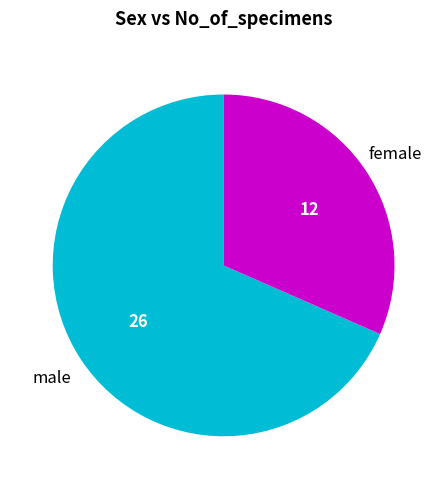

Is there a majority slice in this chart?

Yes